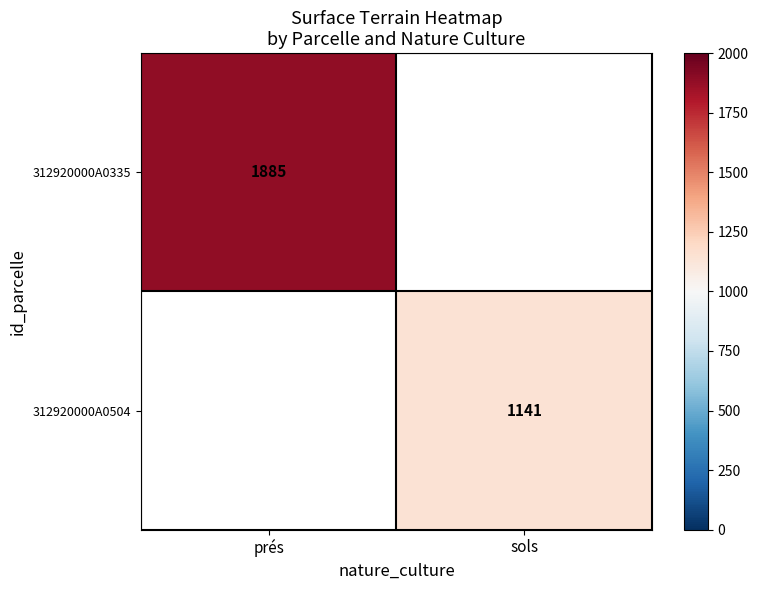

The 312920000A0504 series shows 1741 at sols. True or false?

False